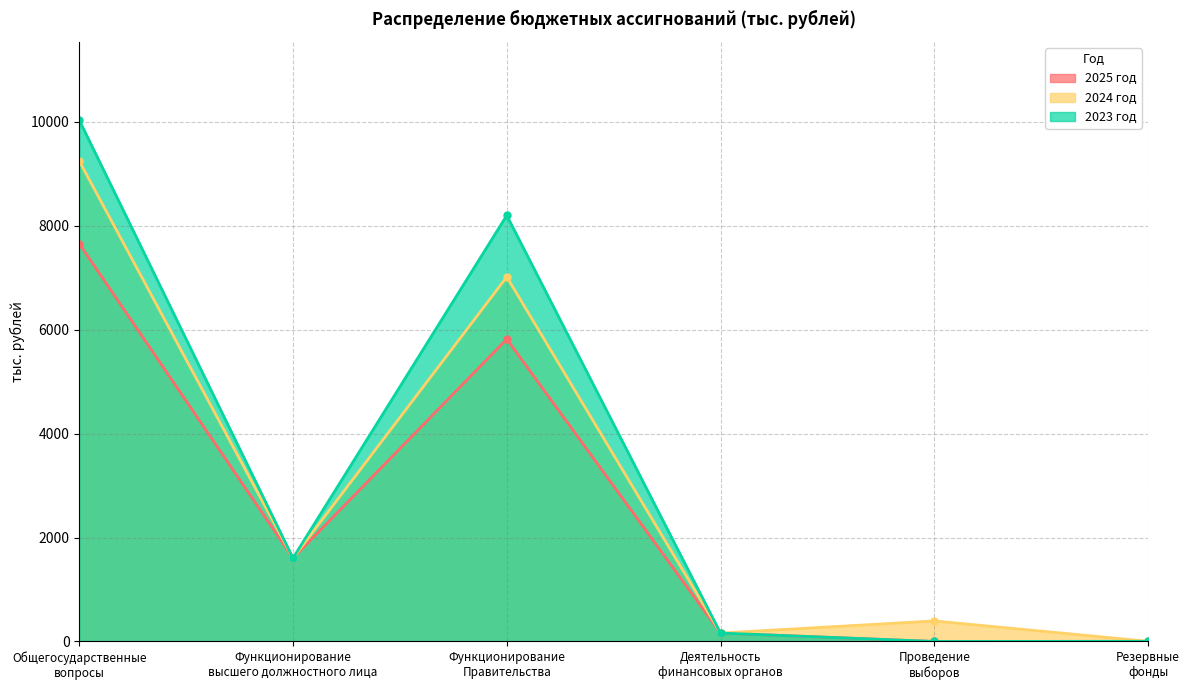

Is the value of 2024 год at Функционирование высшего должностного лица greater than the value of 2025 год at Общегосударственные вопросы?

No